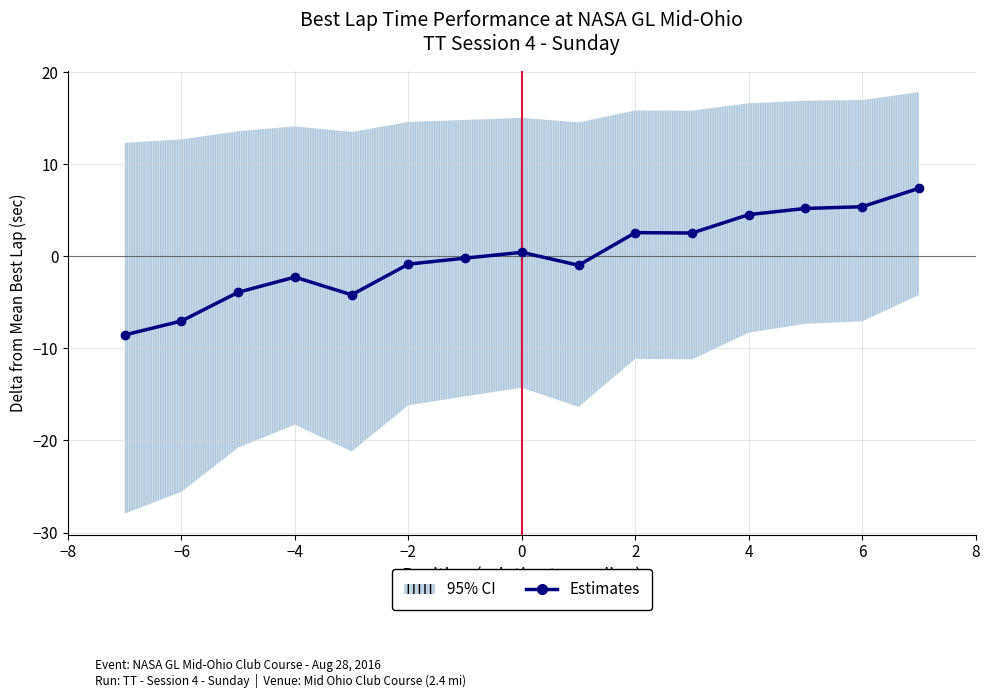

How many lines are shown in the chart?

1